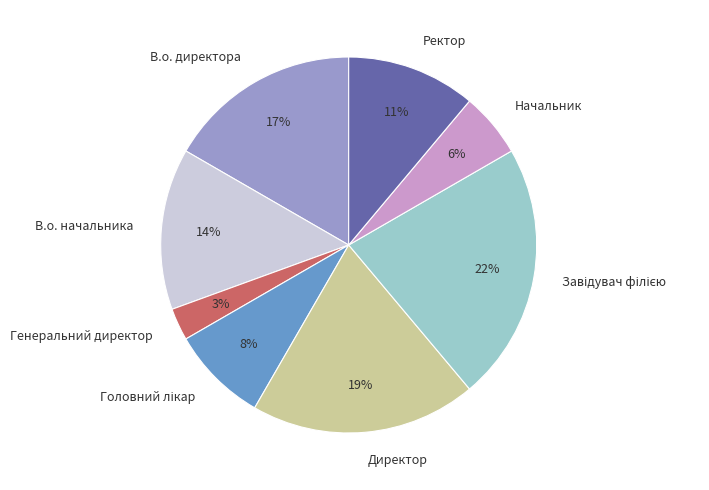

Which has a higher value, В.о. начальника or В.о. директора?

В.о. директора